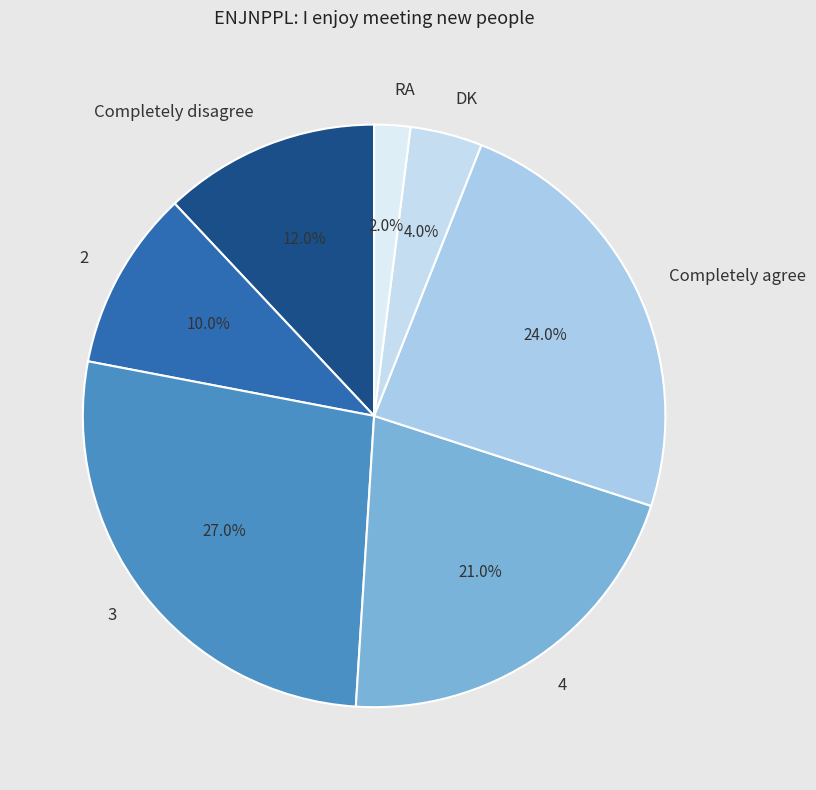

Count the number of slices in the pie.

7